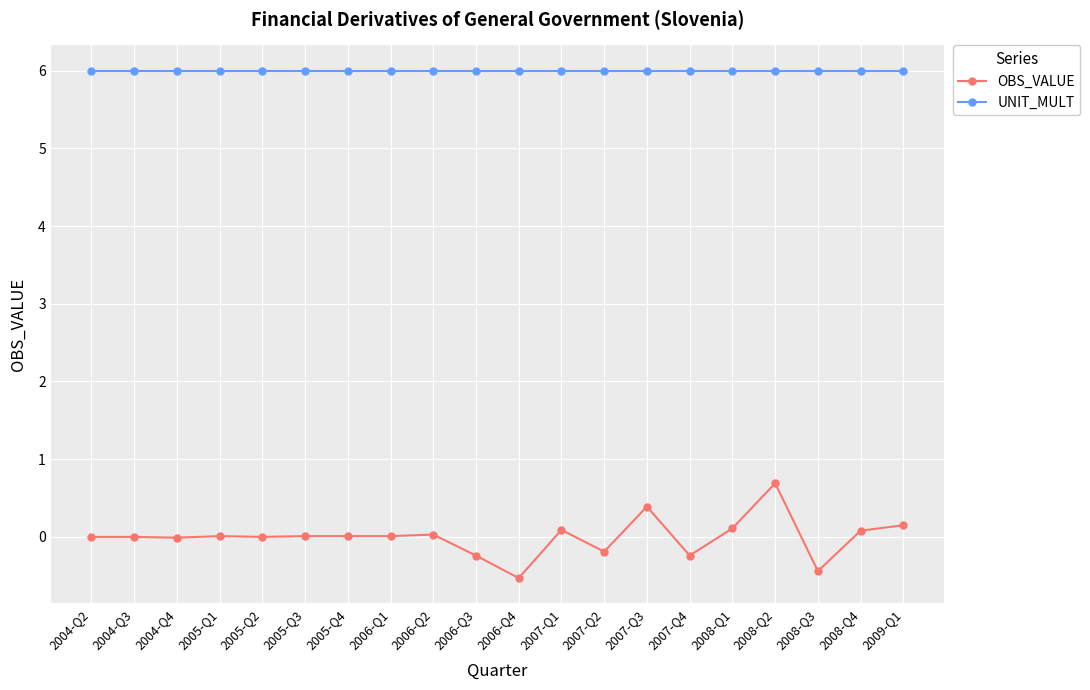

Between 2007-Q3 and 2008-Q1, which series saw the biggest shift?

OBS_VALUE